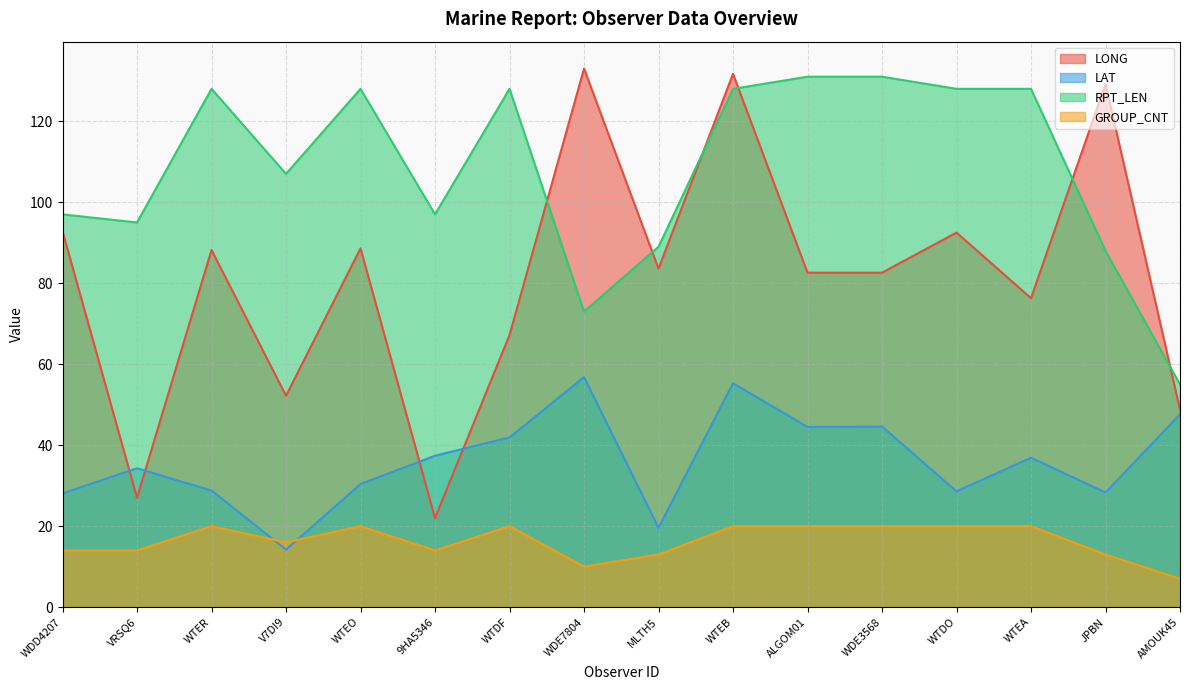

Where is LAT nearest to the value 35?

VRSQ6